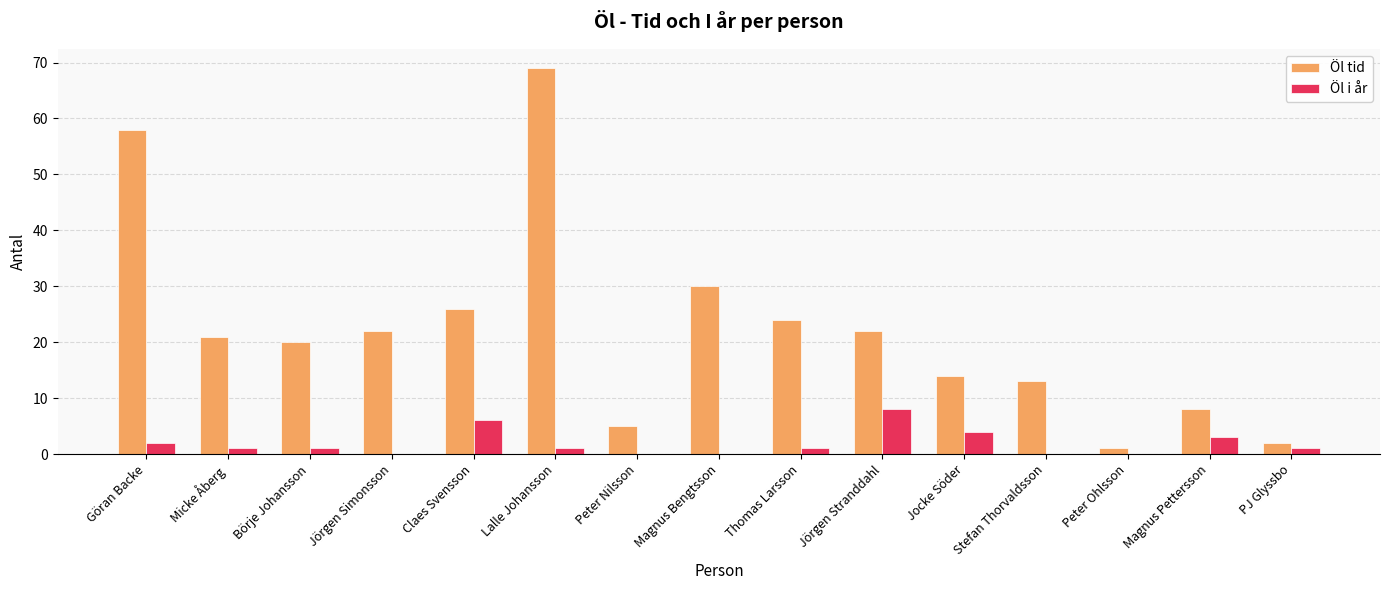

At which label is Öl i år closest to 4?

Jocke Söder